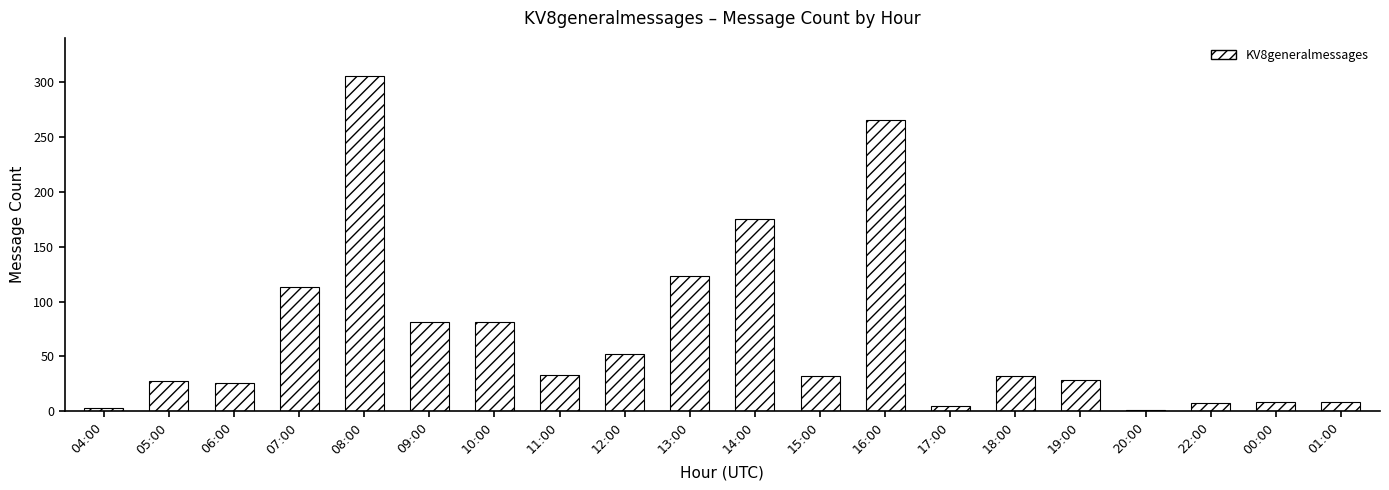

Approximately how many times larger is the value at 10:00 compared to 01:00?

9.0